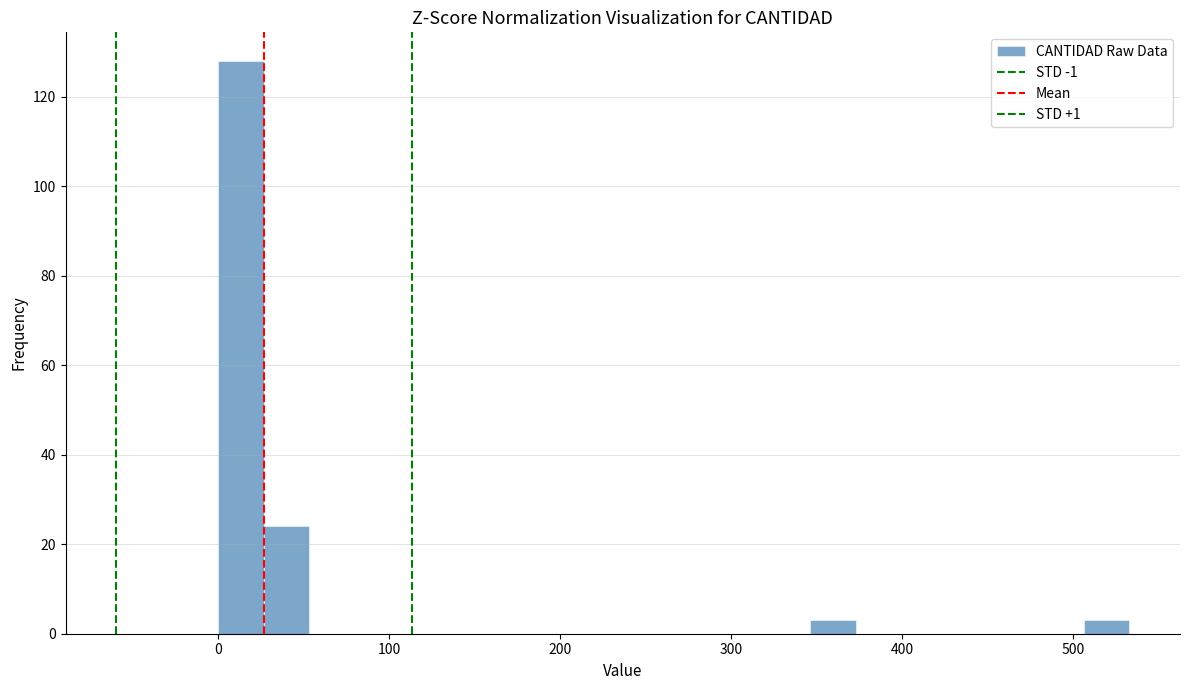

Read against the x-axis, roughly where is the centre of the tallest bar?

10